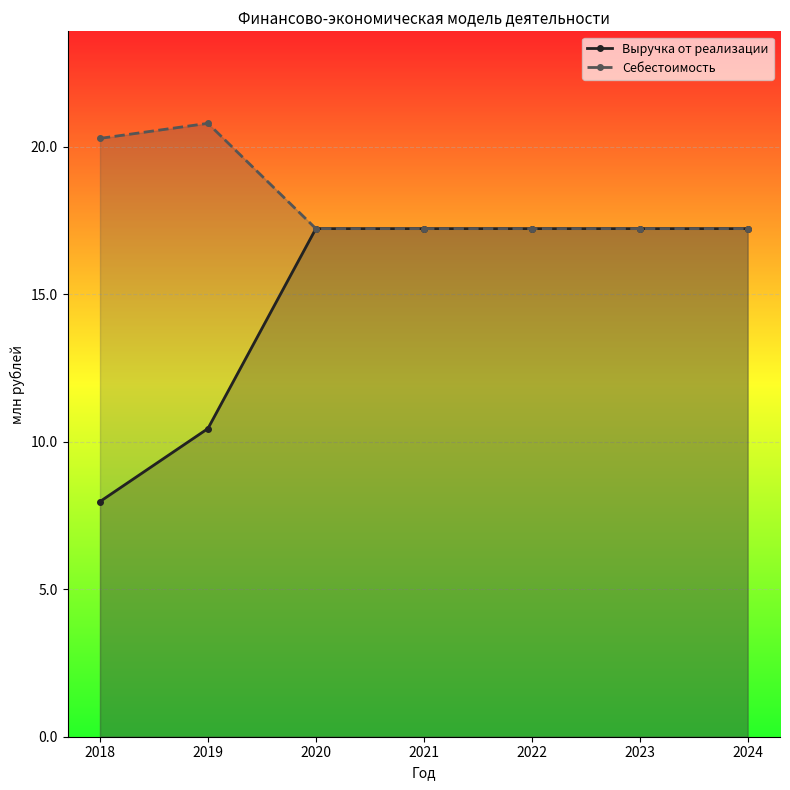

Reading left to right, extract all data points from this chart.

Выручка от реализации: 2018=8.0	2019=10.4	2020=17.2	2021=17.2	2022=17.2	2023=17.2	2024=17.2
Себестоимость: 2018=20.3	2019=20.8	2020=17.2	2021=17.2	2022=17.2	2023=17.2	2024=17.2